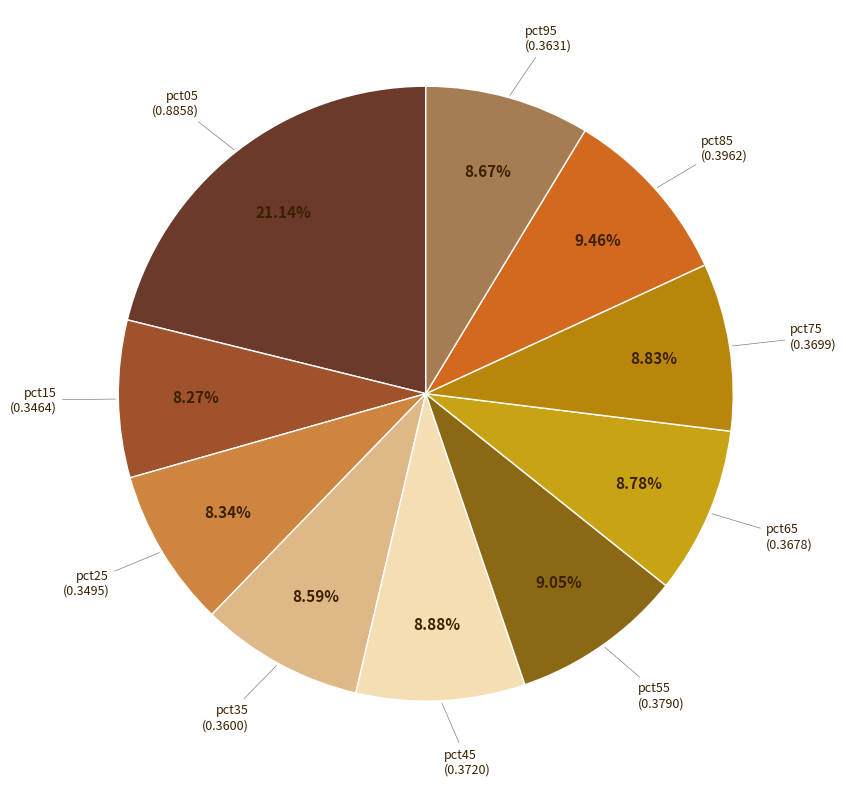

To the nearest percent, what is the average slice percentage?

10%